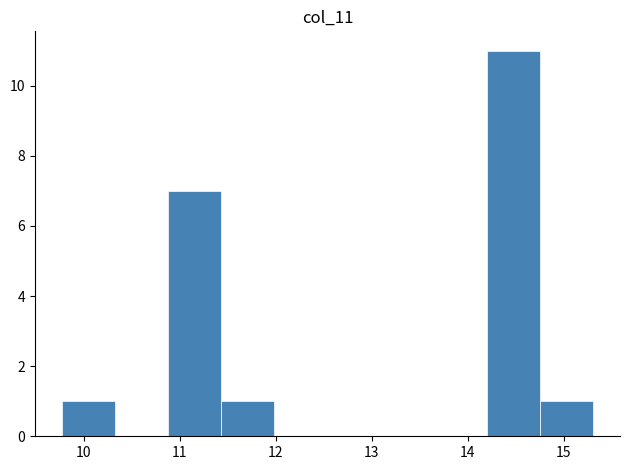

Reading left to right, list every bar in this chart as the range it spans on the x-axis followed by its height. Neither the bar edges nor the heights are printed on the chart, so give them approximately, as read against the axes.

9.8 to 10.3: 1
10.3 to 10.9: 0
10.9 to 11.4: 7
11.4 to 12.0: 1
12.0 to 12.5: 0
12.5 to 13.1: 0
13.1 to 13.6: 0
13.6 to 14.2: 0
14.2 to 14.8: 11
14.8 to 15.3: 1